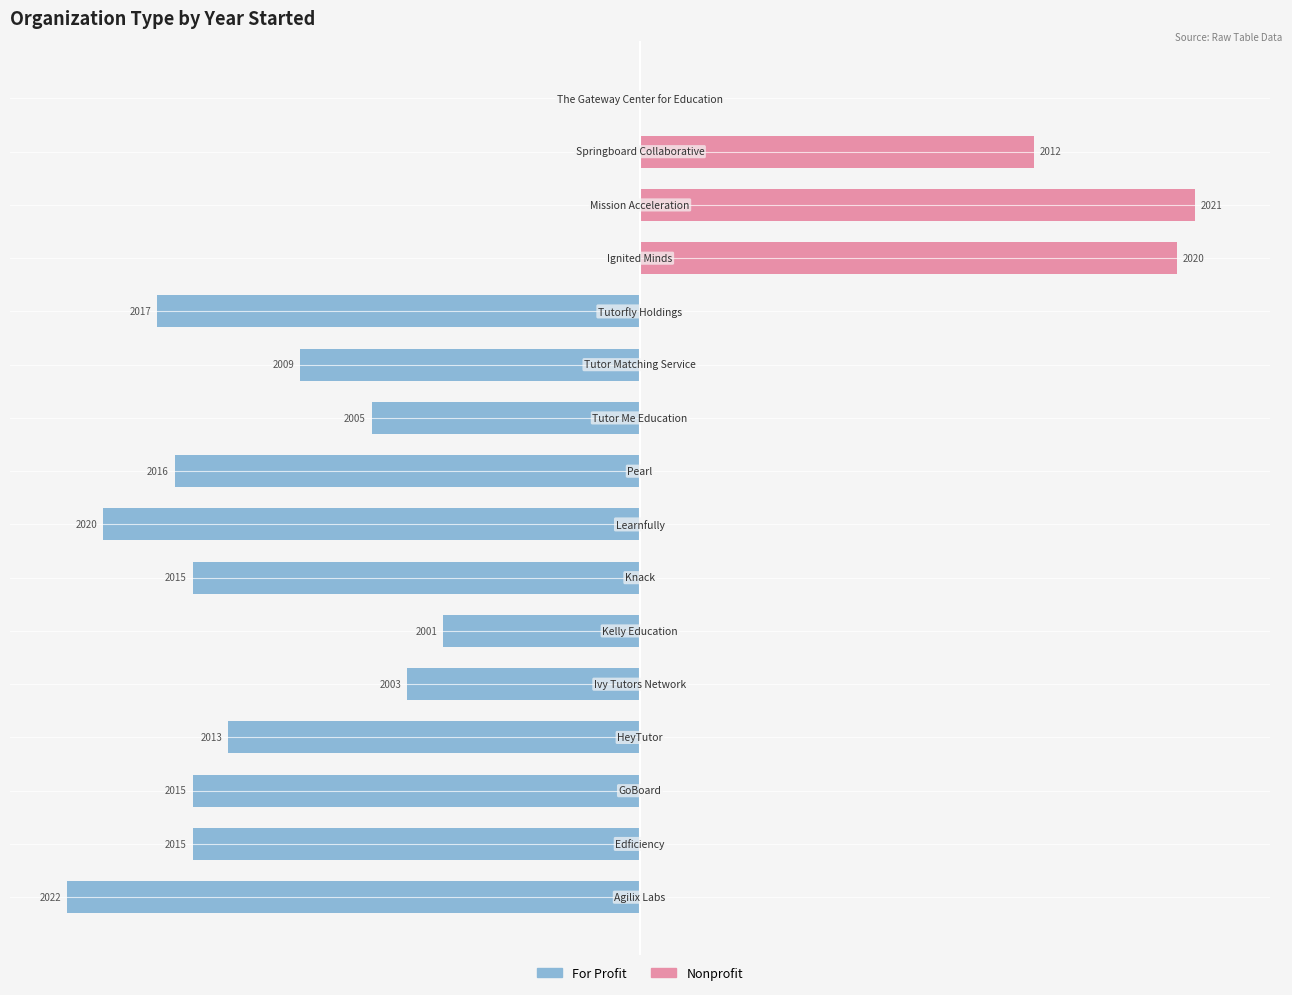

How many groups of bars are there?

16